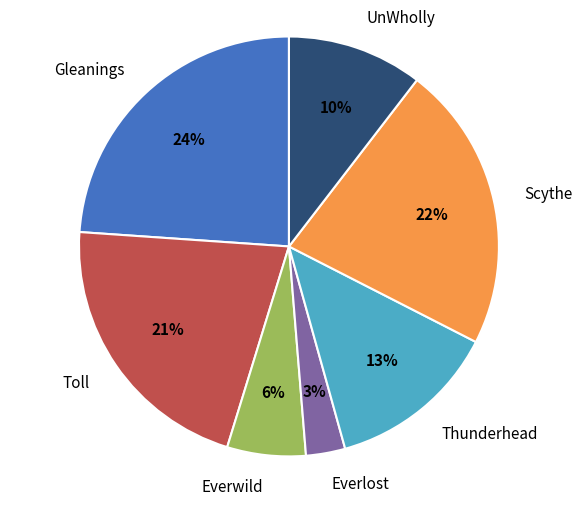

What is the largest slice in the pie chart?

Gleanings